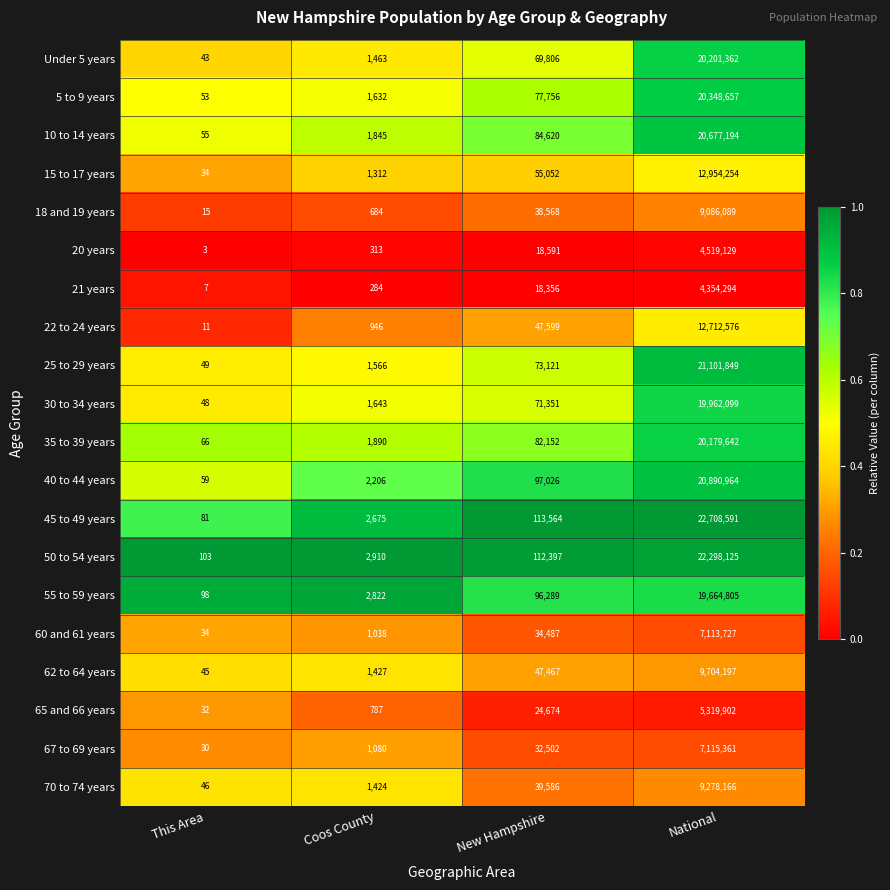

Is the value of 20 years at This Area greater than the value of Under 5 years at New Hampshire?

No